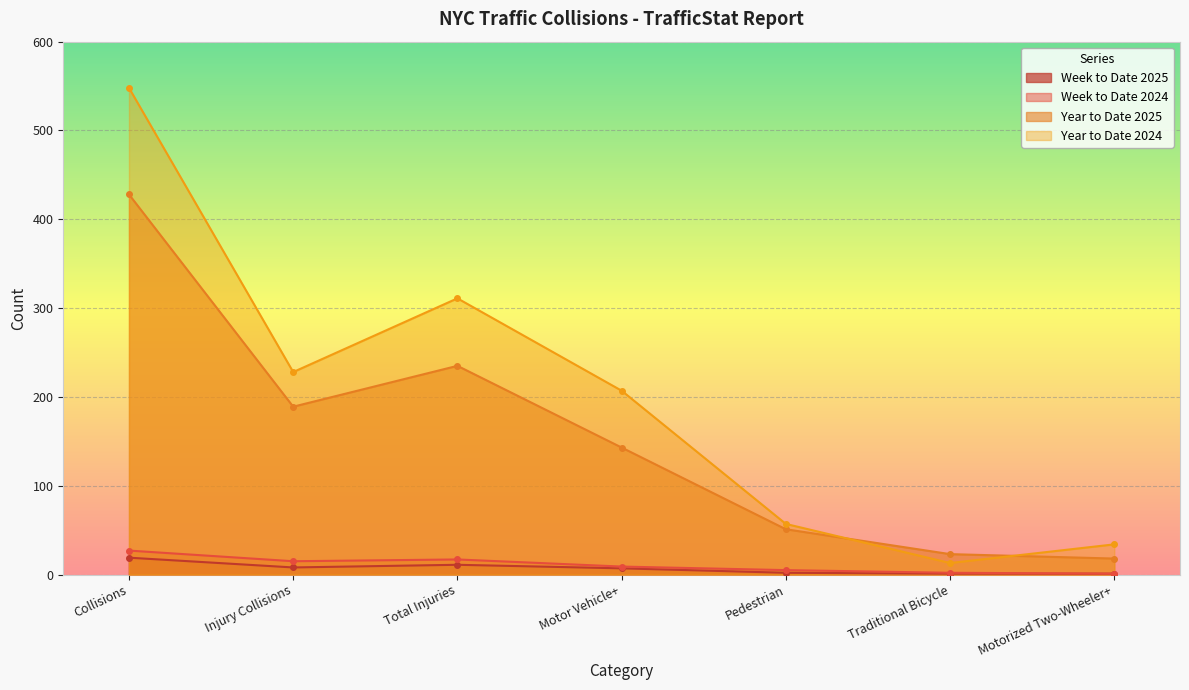

True or false: Year to Date 2024 and Week to Date 2024 cross at least once.

False